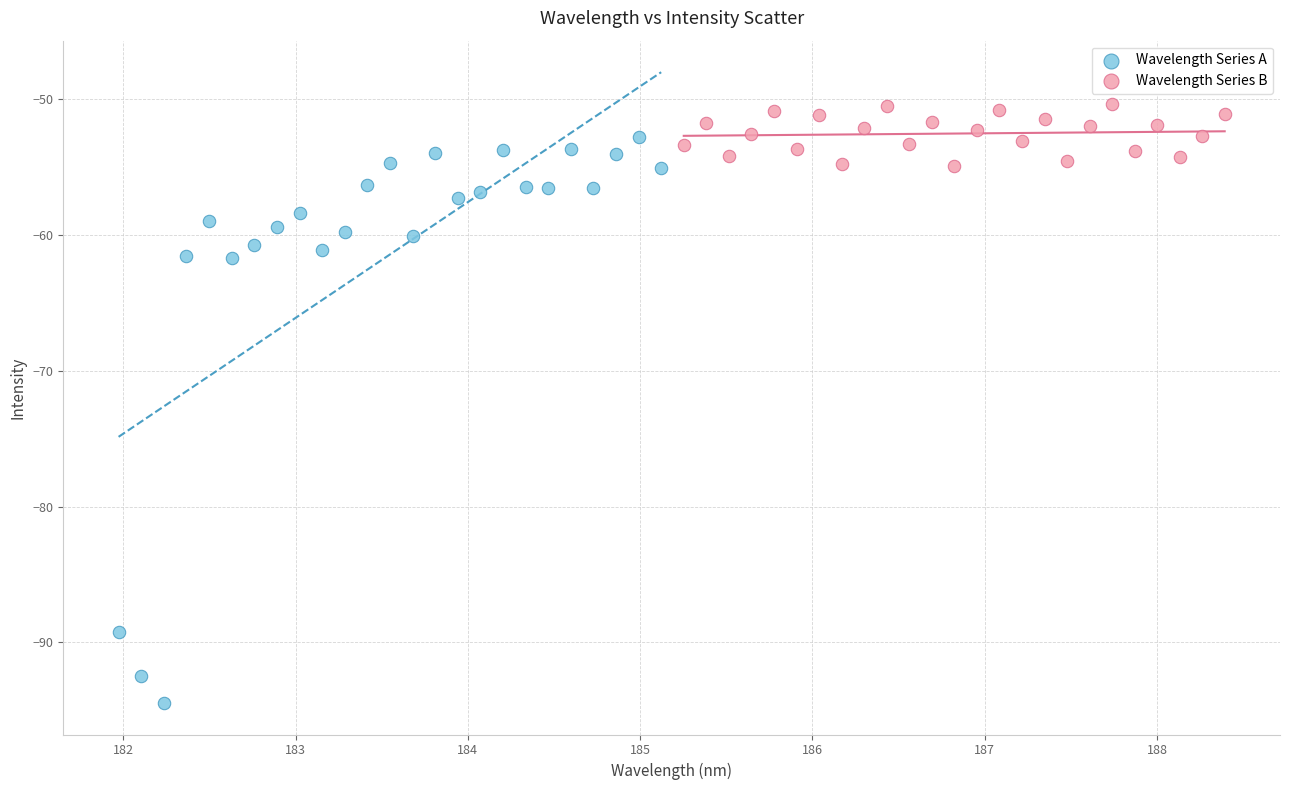

Which series reaches the maximum Y coordinate?

Wavelength Series B